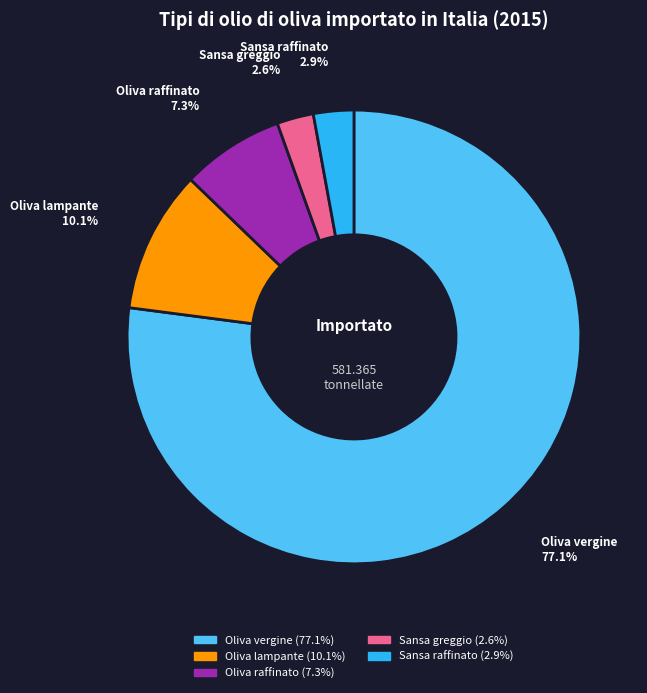

What percentage do Sansa raffinato and Sansa greggio together represent?

5.5%